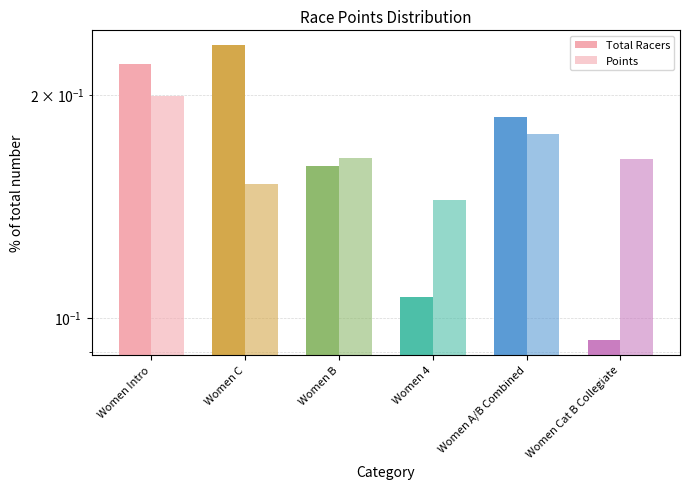

At which label does Points reach its peak?

Women Intro